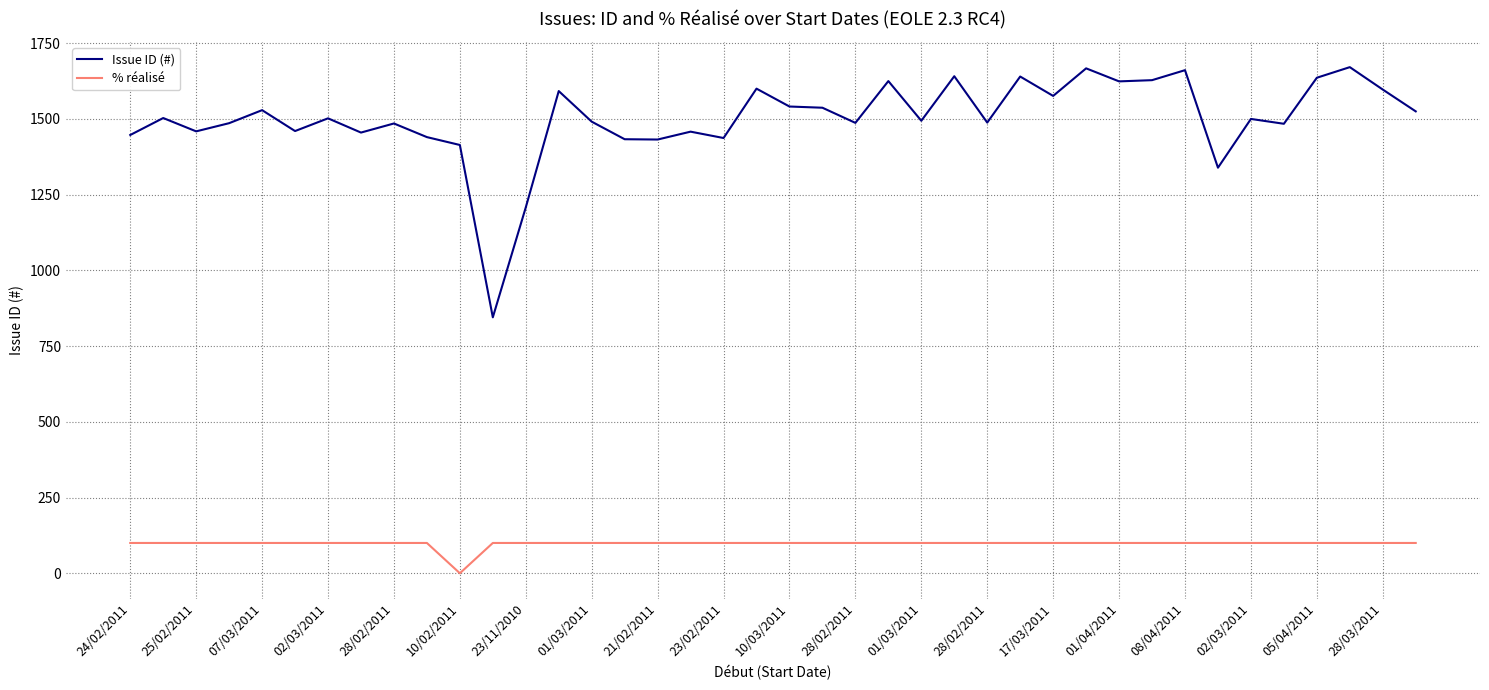

Which series has the widest spread of values?

Issue ID (#)